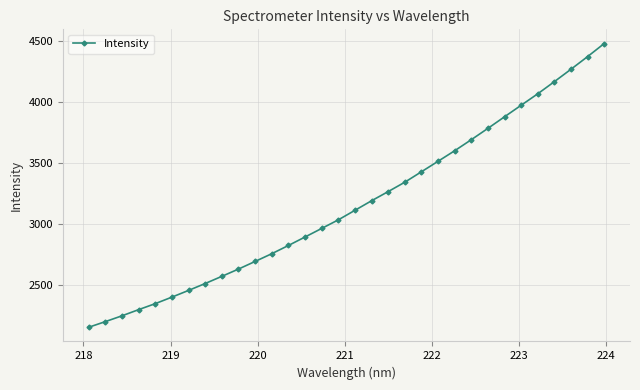

What is the difference between the second highest and minimum values?

2218.4